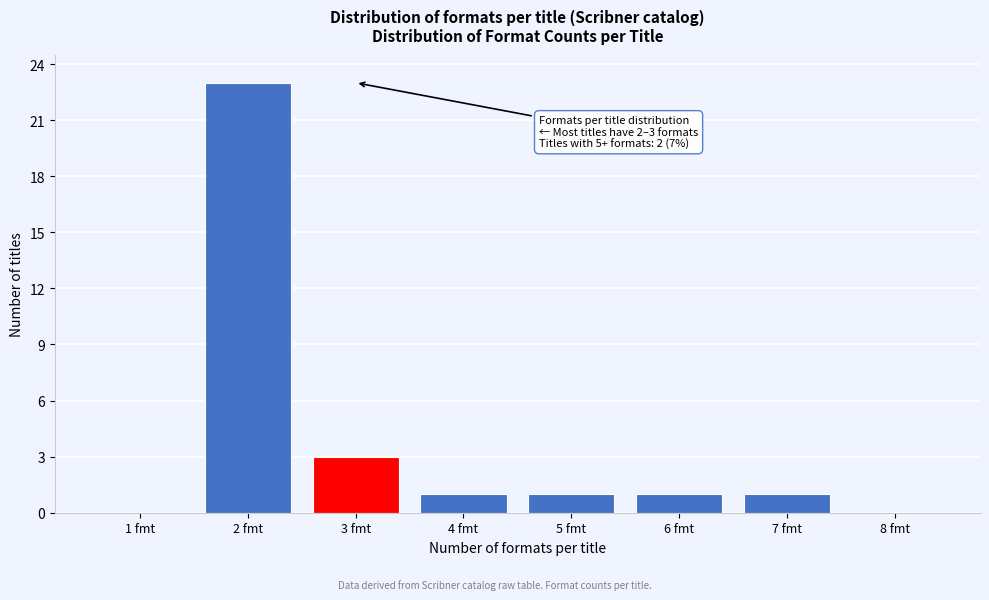

Reading right to left, extract all data points from this chart.

8 fmt=0	7 fmt=1	6 fmt=1	5 fmt=1	4 fmt=1	3 fmt=3	2 fmt=23	1 fmt=0